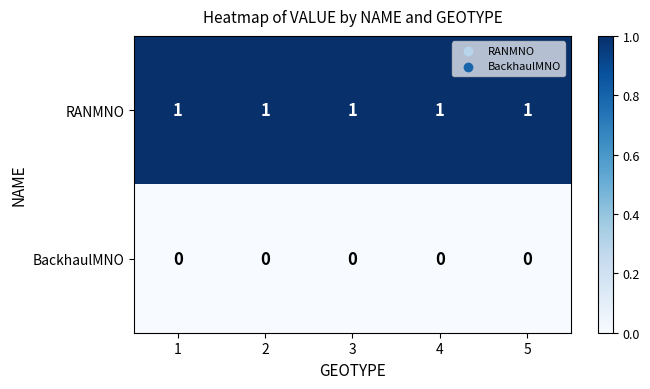

How many categories are shown in the chart?

5